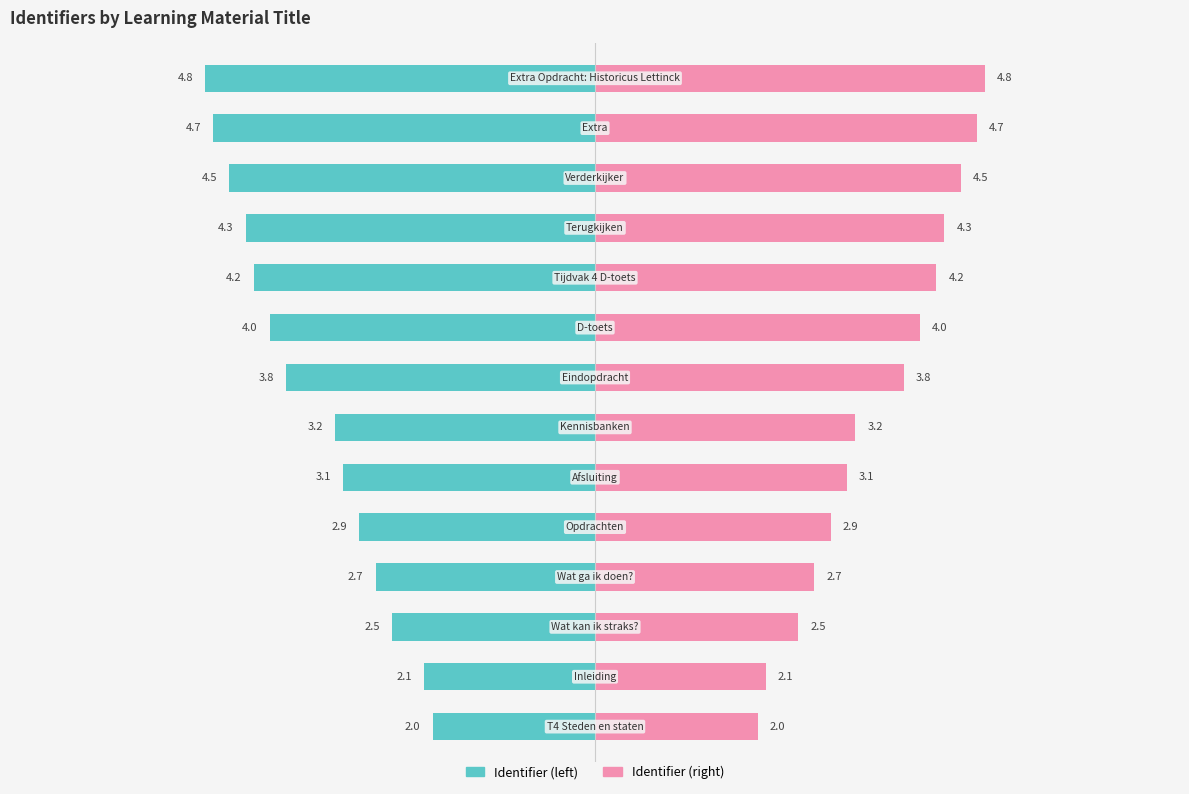

The Identifier (right) series shows 4.7 at 5. True or false?

False